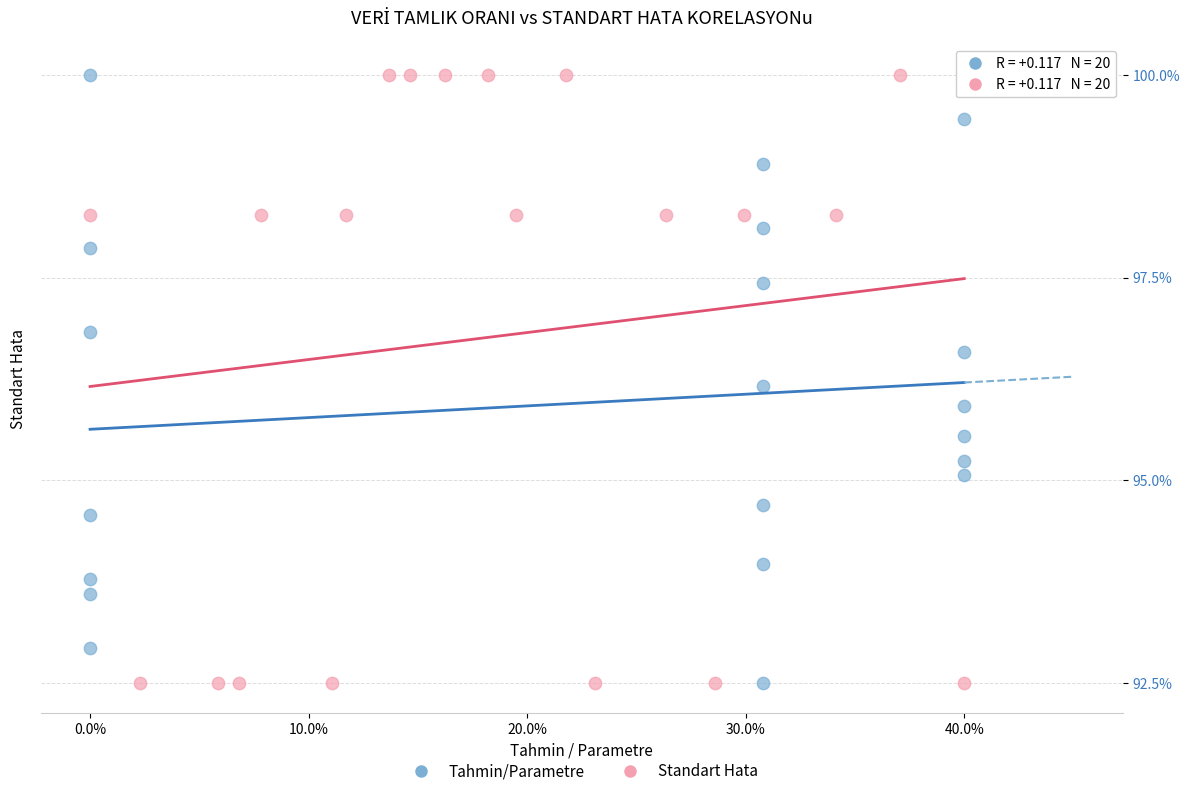

What are all the series names shown in the legend?

Tahmin/Parametre, Standart Hata